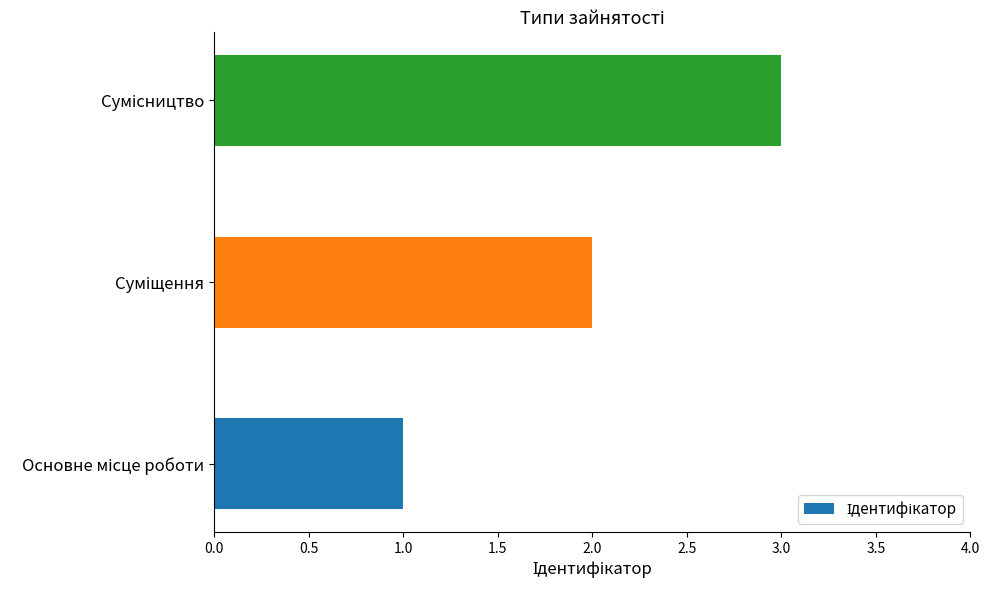

What is the sum of all values?

6